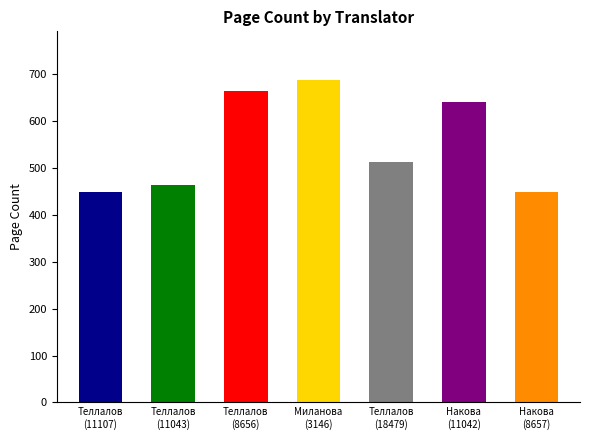

What is the label of the 3rd bar from the right?

Николай Теллалов (18479)